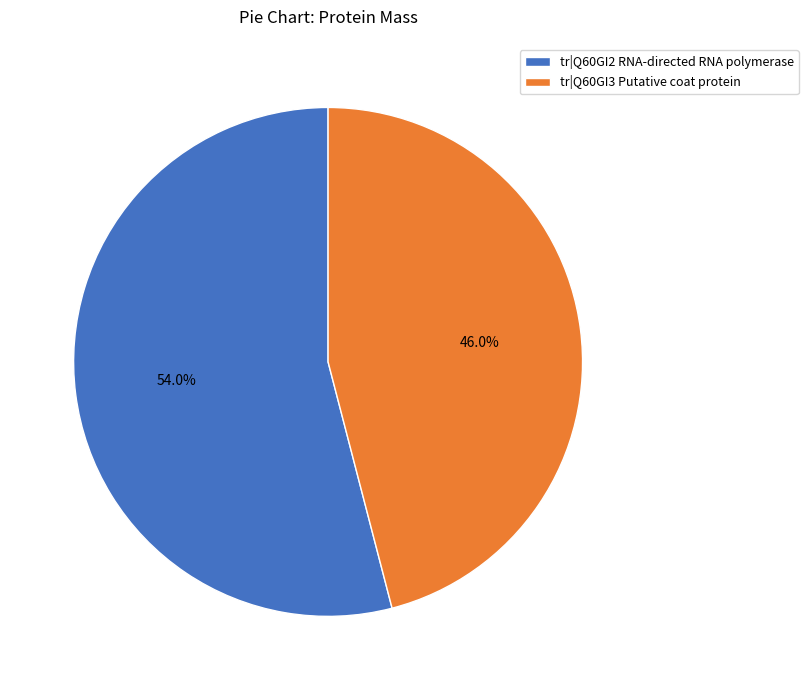

What portion of the pie excludes tr|Q60GI3 Putative coat protein?

54.0%